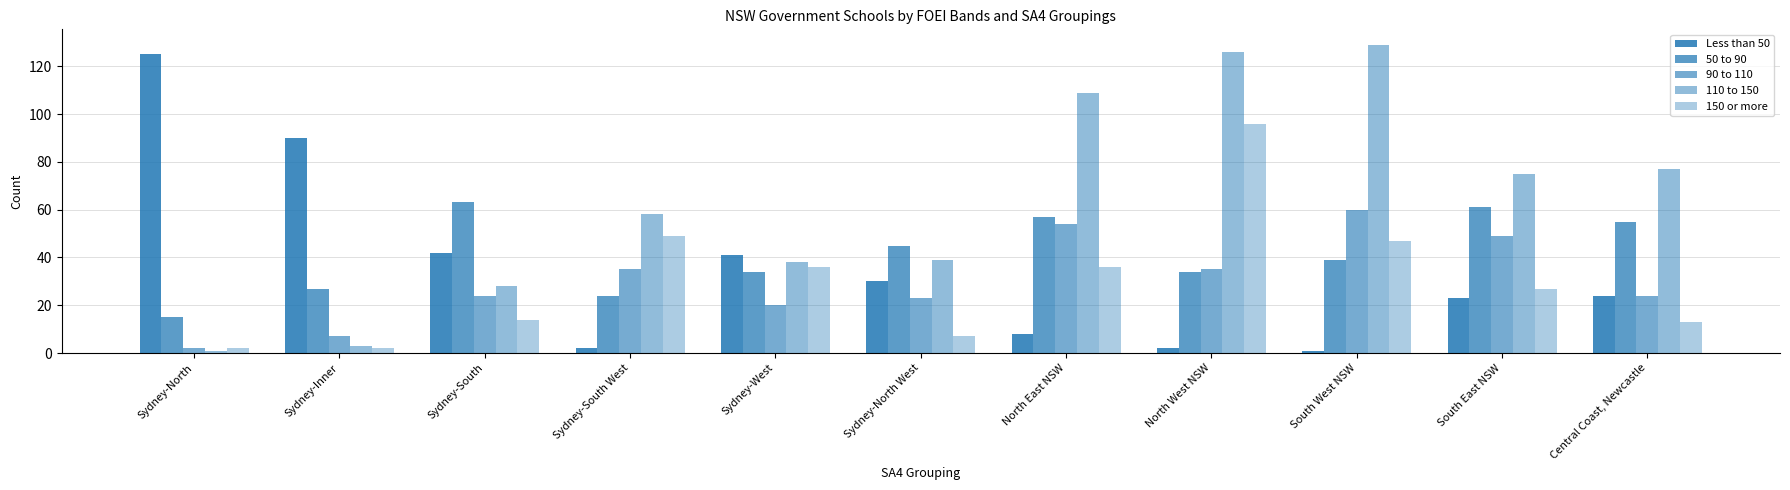

At which category is the sum across all series the highest?

North West NSW